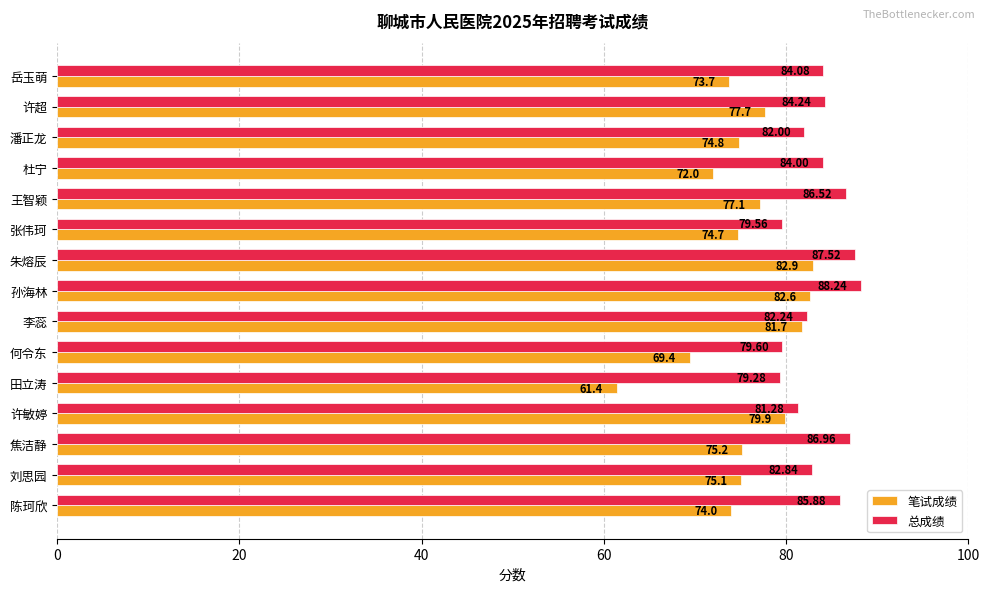

What is the difference between the second highest and minimum values in the 笔试成绩 series?

21.2